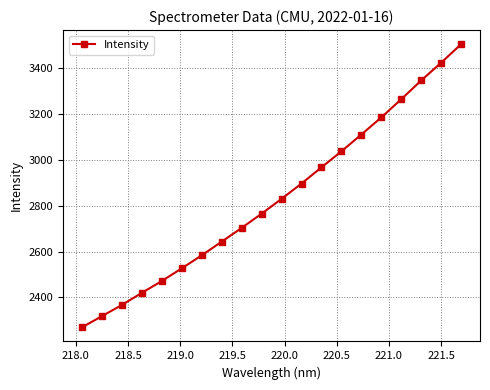

What is the value of the 10th point from the left?

2765.9